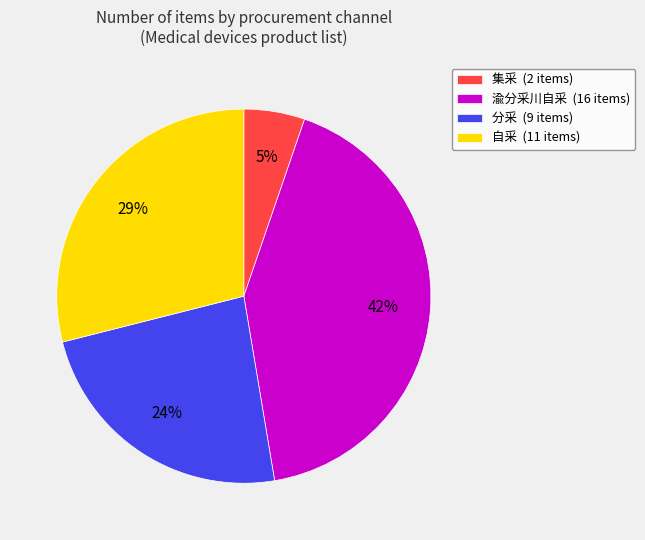

Count the number of slices in the pie.

4